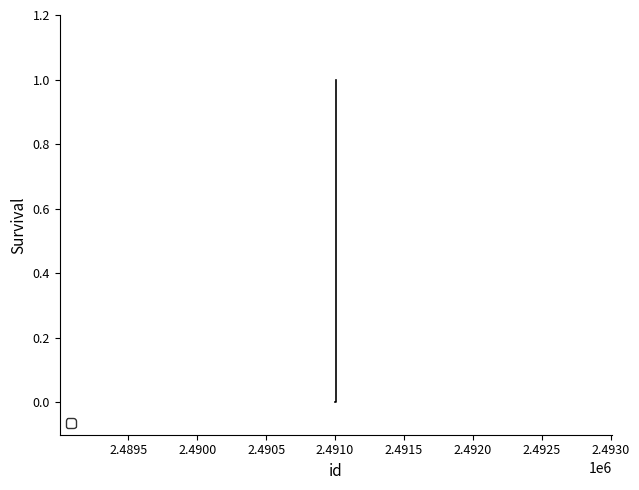

Reading left to right, extract all data points from this chart.

2491002=0	2491006=1	2491003=1	2491005=1	2491004=1